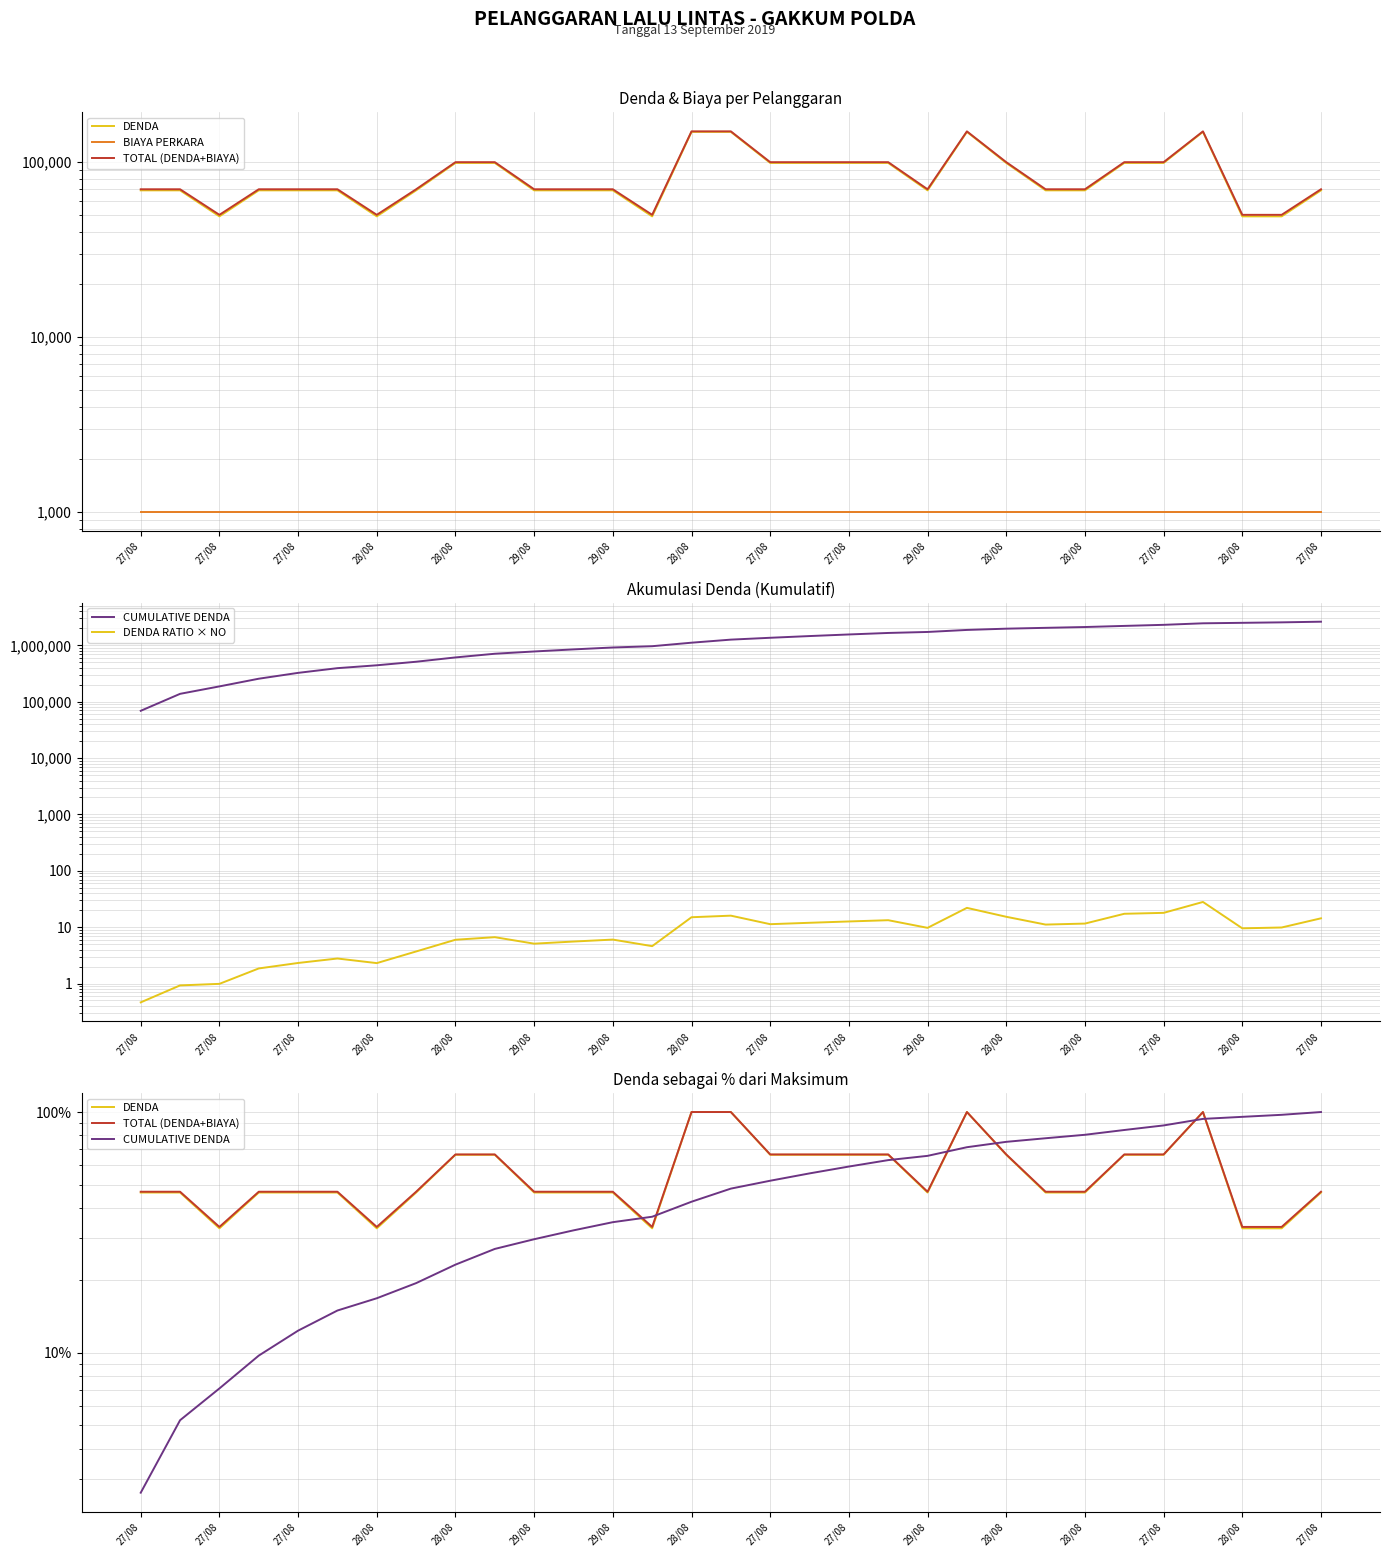

Reading left to right, what are all the values shown in this chart?

DENDA: 46.3	46.3	32.9	46.3	46.3	46.3	32.9	46.3	66.4	66.4	46.3	46.3	46.3	32.9	100.0	100.0	66.4	66.4	66.4	66.4	46.3	100.0	66.4	46.3	46.3	66.4	66.4	100.0	32.9	32.9	46.3
BIAYA PERKARA: 1000.0	1000.0	1000.0	1000.0	1000.0	1000.0	1000.0	1000.0	1000.0	1000.0	1000.0	1000.0	1000.0	1000.0	1000.0	1000.0	1000.0	1000.0	1000.0	1000.0	1000.0	1000.0	1000.0	1000.0	1000.0	1000.0	1000.0	1000.0	1000.0	1000.0	1000.0
TOTAL (DENDA+BIAYA): 46.7	46.7	33.3	46.7	46.7	46.7	33.3	46.7	66.7	66.7	46.7	46.7	46.7	33.3	100.0	100.0	66.7	66.7	66.7	66.7	46.7	100.0	66.7	46.7	46.7	66.7	66.7	100.0	33.3	33.3	46.7
CUMULATIVE DENDA: 2.6	5.2	7.1	9.7	12.4	15.0	16.9	19.5	23.2	27.0	29.6	32.3	34.9	36.7	42.4	48.1	51.8	55.6	59.4	63.1	65.8	71.4	75.2	77.8	80.4	84.2	88.0	93.6	95.5	97.4	100.0
DENDA RATIO × NO: 0.5	0.9	1.0	1.9	2.3	2.8	2.3	3.7	6.0	6.6	5.1	5.6	6.0	4.6	15.0	16.0	11.3	12.0	12.6	13.3	9.7	22.0	15.3	11.1	11.6	17.3	17.9	28.0	9.5	9.9	14.4